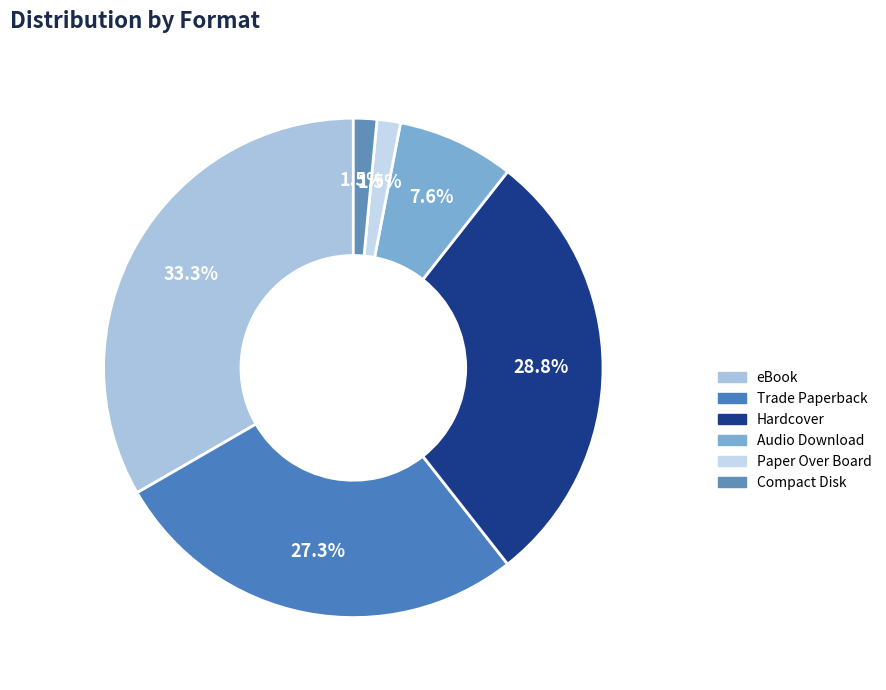

To the nearest percent, what portion does eBook represent?

33%